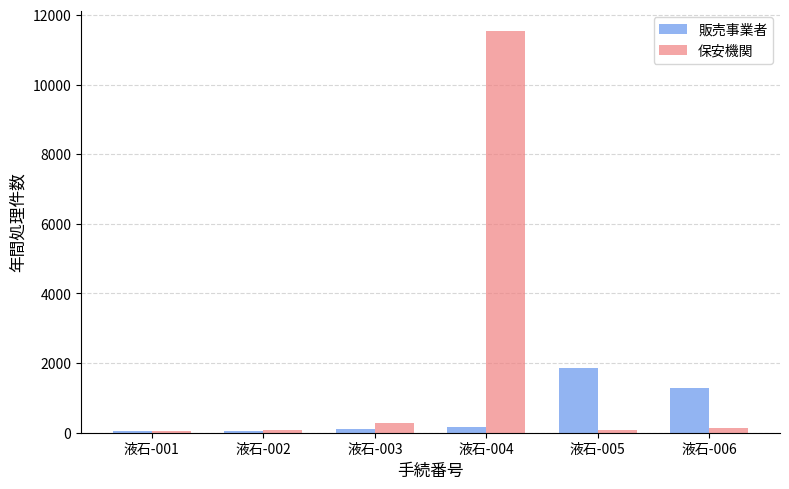

Count the number of data series in this chart.

2